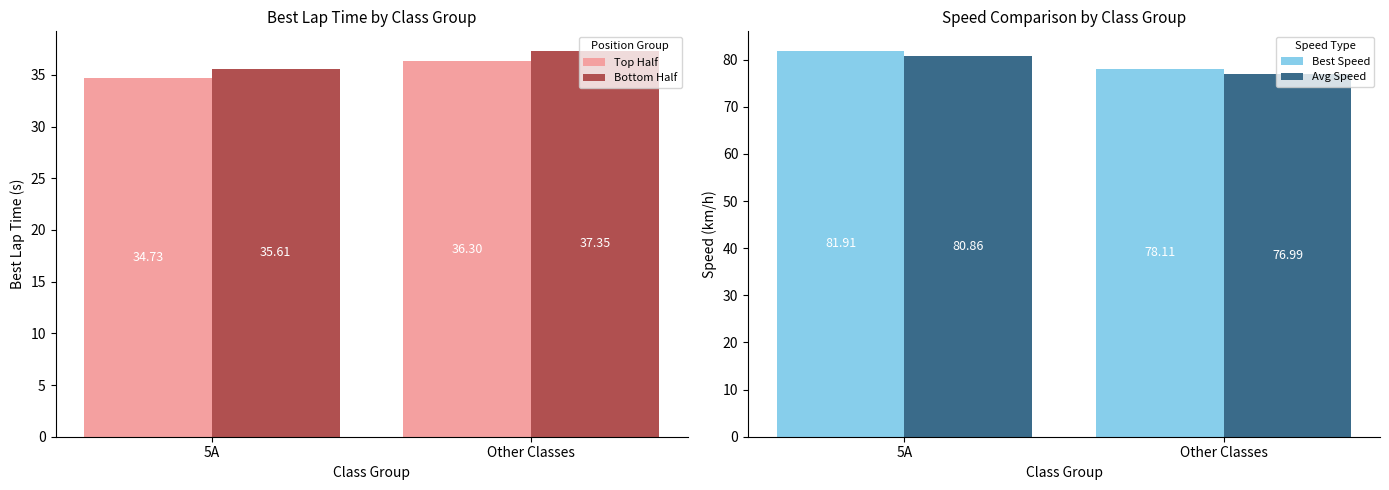

Between 5A and Other Classes, which series saw the biggest shift?

Avg Speed